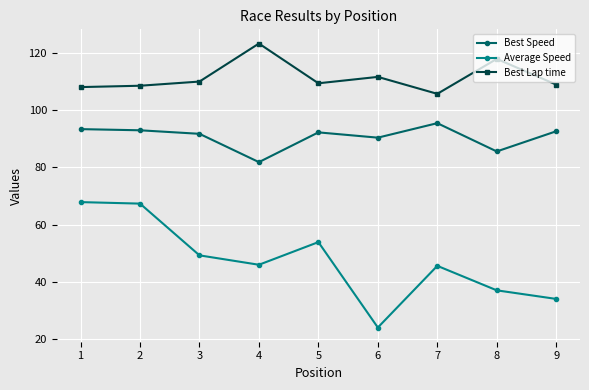

What value does the Average Speed series have at 8?

37.1